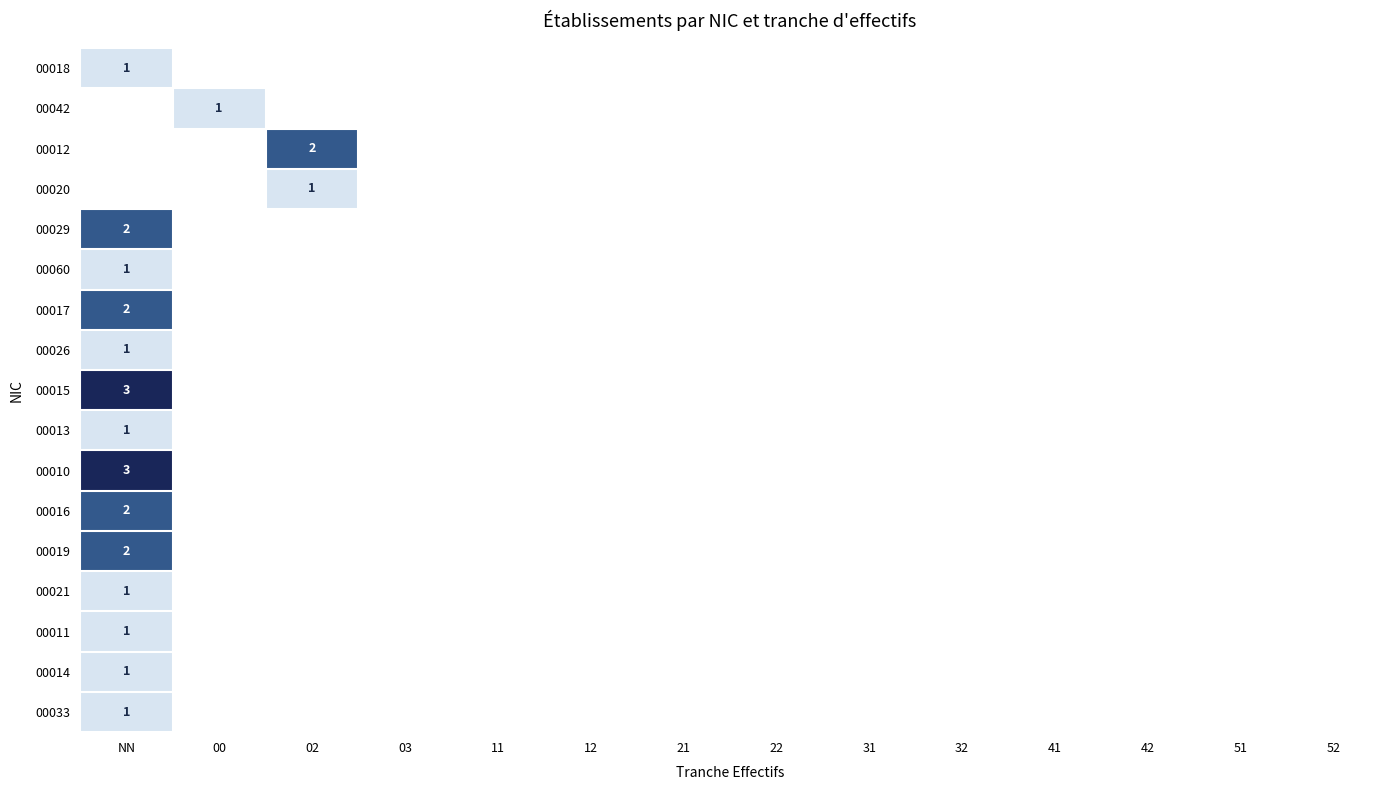

True or false: 00014 has a value of 0 at 00.

True